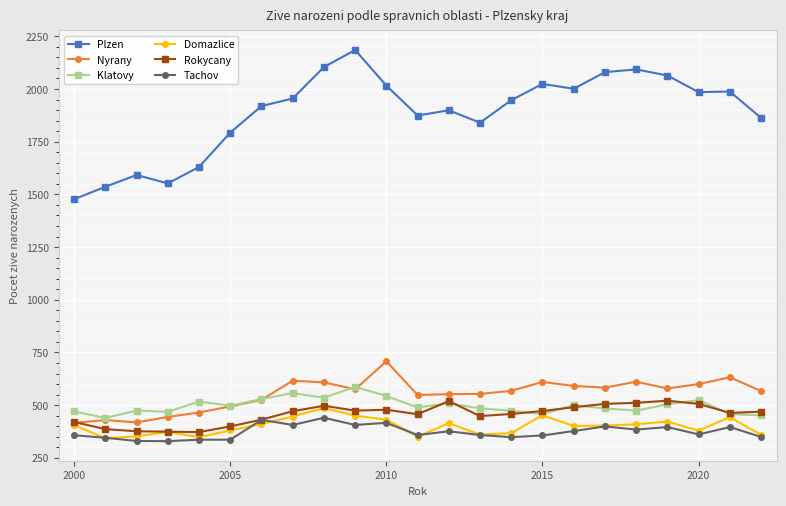

What is the lowest value of the Plzen series?

1477